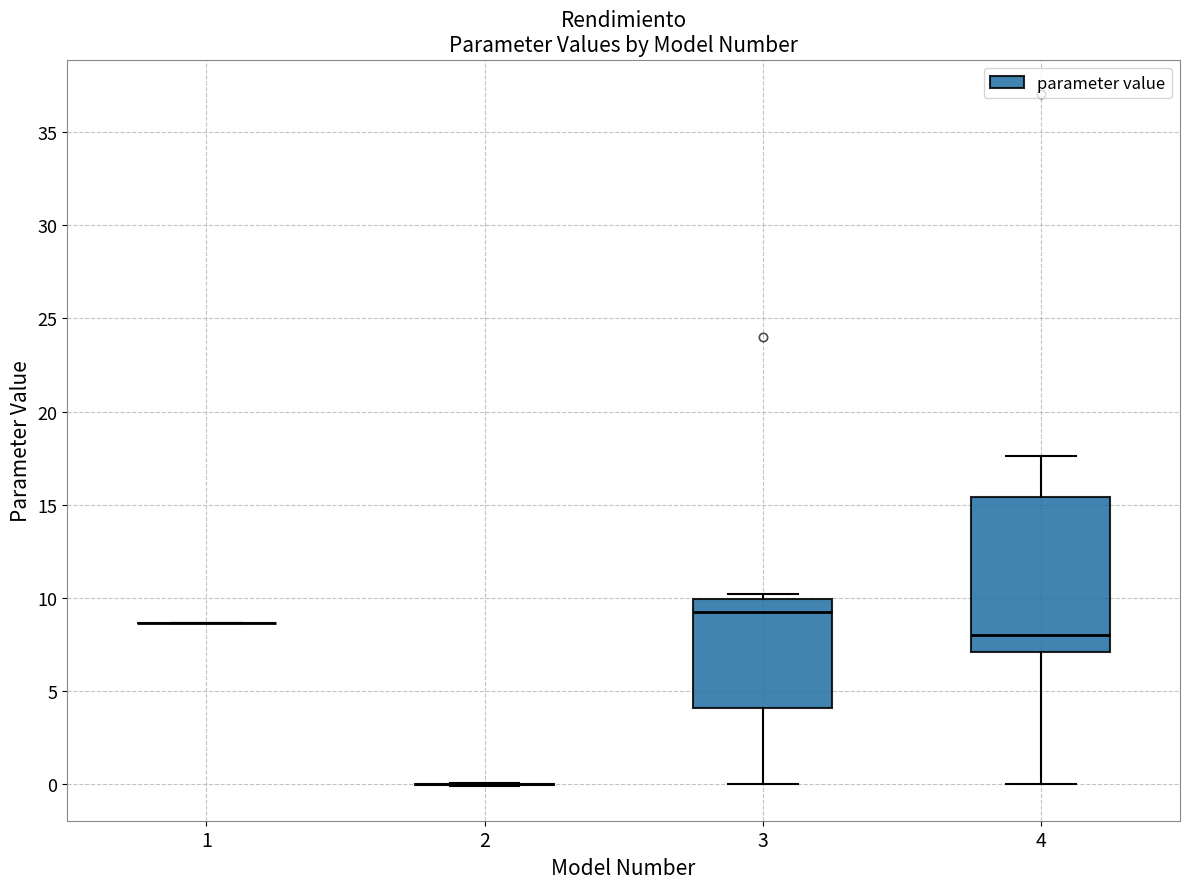

Where is the upper edge of the box at x = 3 on the y-axis? The values are not printed on the chart, so give them approximately, as read against the axis.

10.0